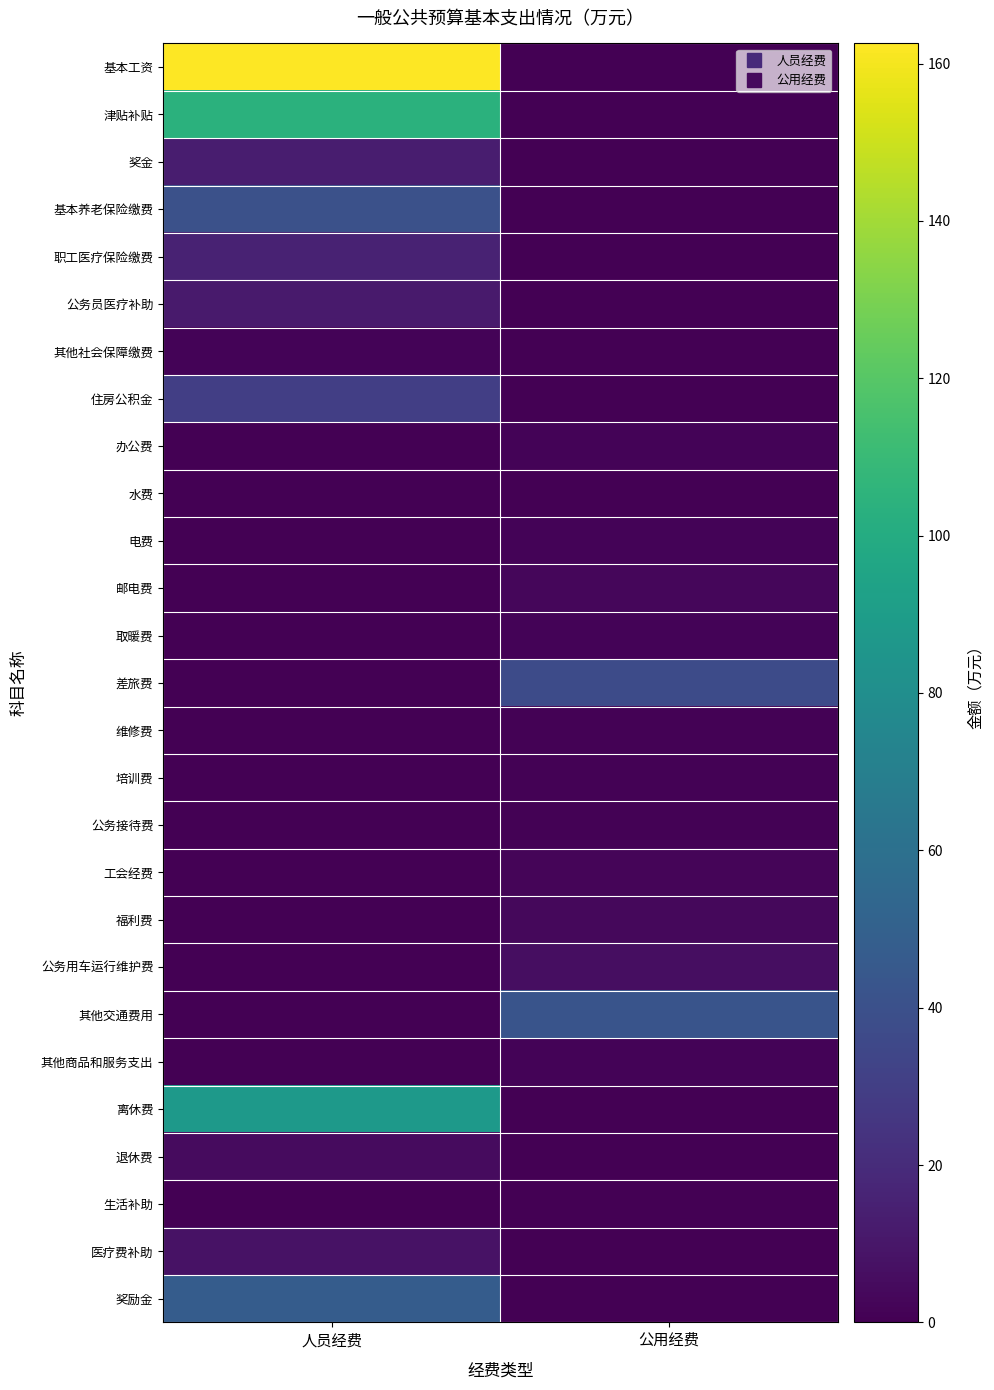

At which category is the sum across all series the highest?

人员经费